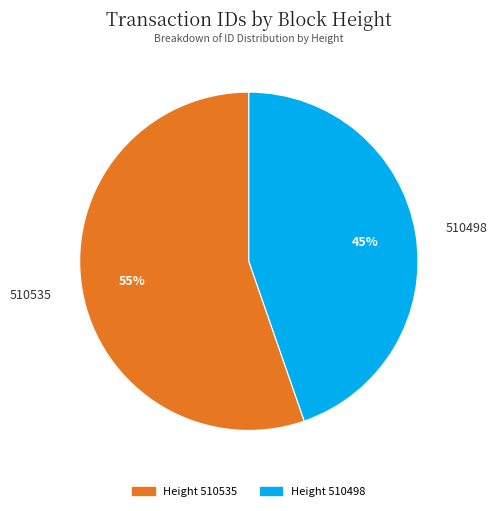

Is the sum of 510535 and 510498 greater than half?

Yes